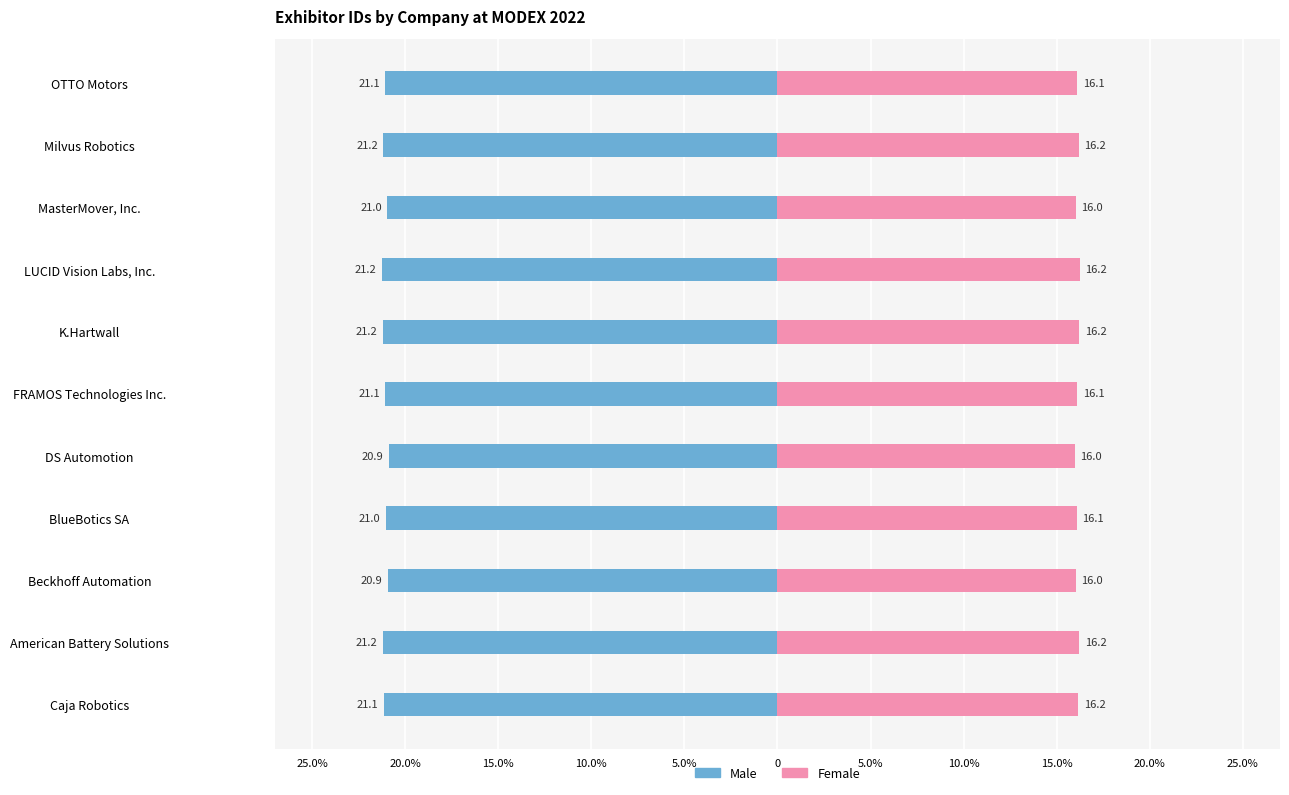

How many values in the Female series exceed 16?

10